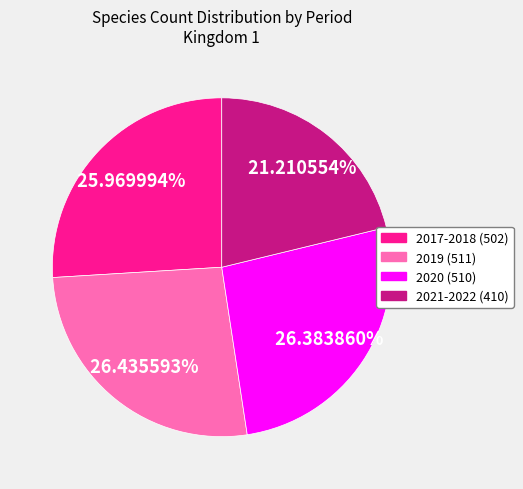

What percentage is NOT represented by 2021-2022 (410)?

78.8%